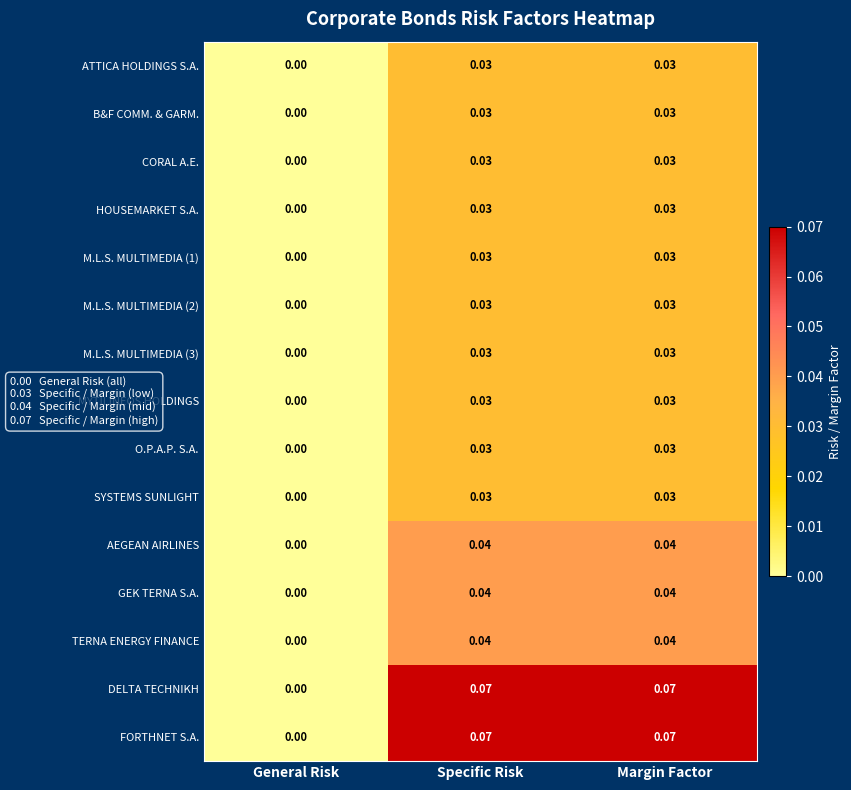

Is the value of DELTA TECHNIKH at Margin Factor greater than the value of GEK TERNA S.A. at Margin Factor?

Yes